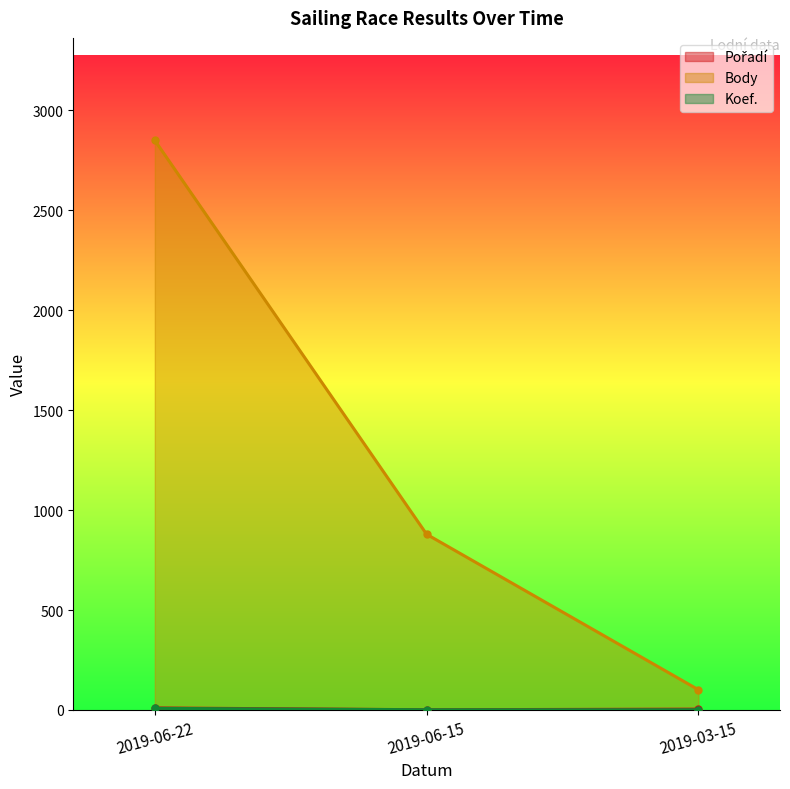

Which series has the largest total across all categories?

Body